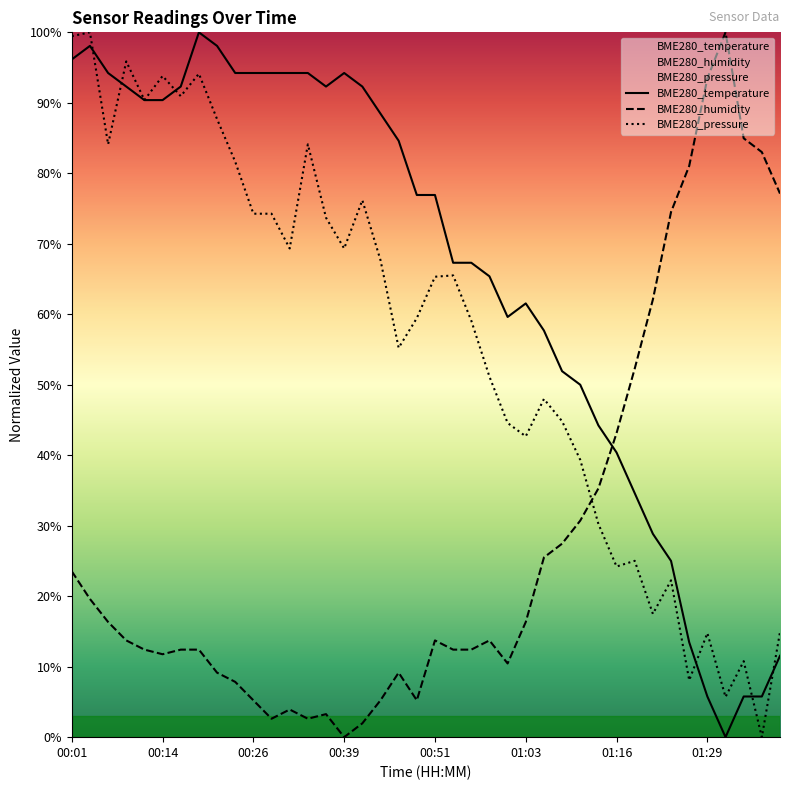

At which category is the sum across all series the highest?

00:01